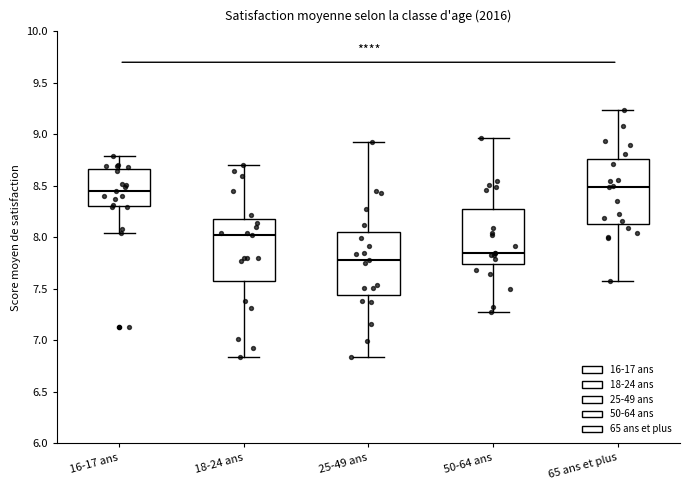

Reading left to right, transcribe this box plot: for each box, give where its median line is, the range the box spans, and where its two whiskers end, as read against the y-axis. The values are not printed on the chart, so give them approximately, as read against the axis.

16-17 ans: median 8.45, box 8.30 to 8.65, whiskers 8.05 to 8.80
18-24 ans: median 8.00, box 7.55 to 8.20, whiskers 6.85 to 8.70
25-49 ans: median 7.75, box 7.45 to 8.05, whiskers 6.85 to 8.90
50-64 ans: median 7.85, box 7.75 to 8.25, whiskers 7.25 to 8.95
65 ans et plus: median 8.50, box 8.15 to 8.75, whiskers 7.60 to 9.25